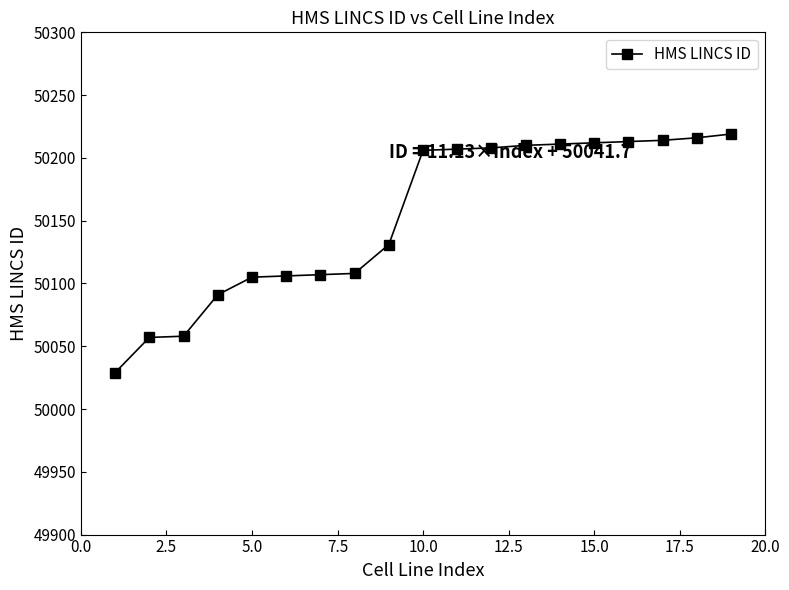

What is the difference between the maximum and minimum values?

190